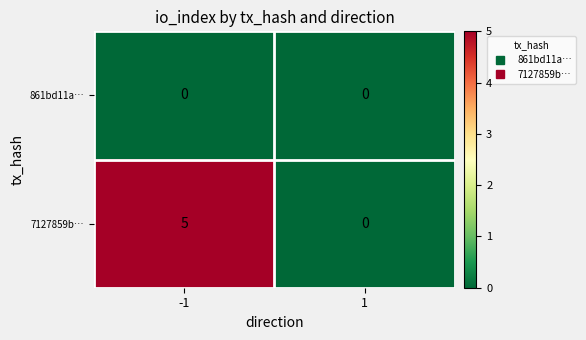

Between -1 and 1, which series saw the biggest shift?

7127859b…